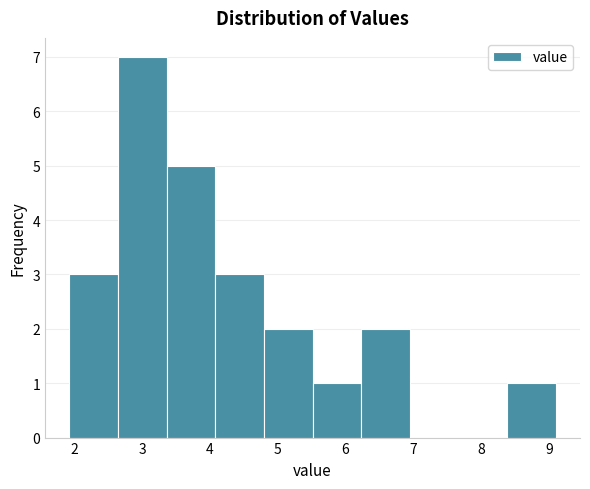

Reading left to right, list every bar in this chart as the range it spans on the x-axis followed by its height. Neither the bar edges nor the heights are printed on the chart, so give them approximately, as read against the axes.

1.9 to 2.6: 3
2.6 to 3.4: 7
3.4 to 4.1: 5
4.1 to 4.8: 3
4.8 to 5.5: 2
5.5 to 6.2: 1
6.2 to 6.9: 2
6.9 to 7.7: 0
7.7 to 8.4: 0
8.4 to 9.1: 1